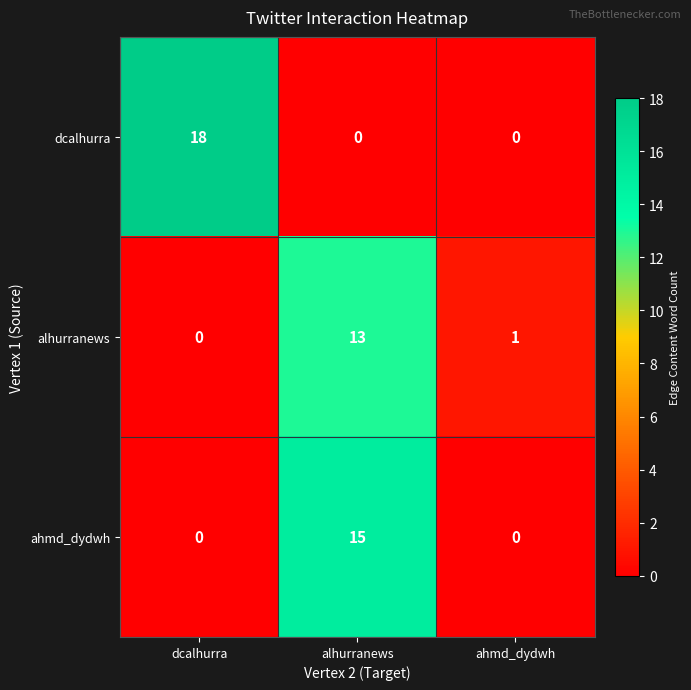

The alhurranews series shows -7 at dcalhurra. True or false?

False